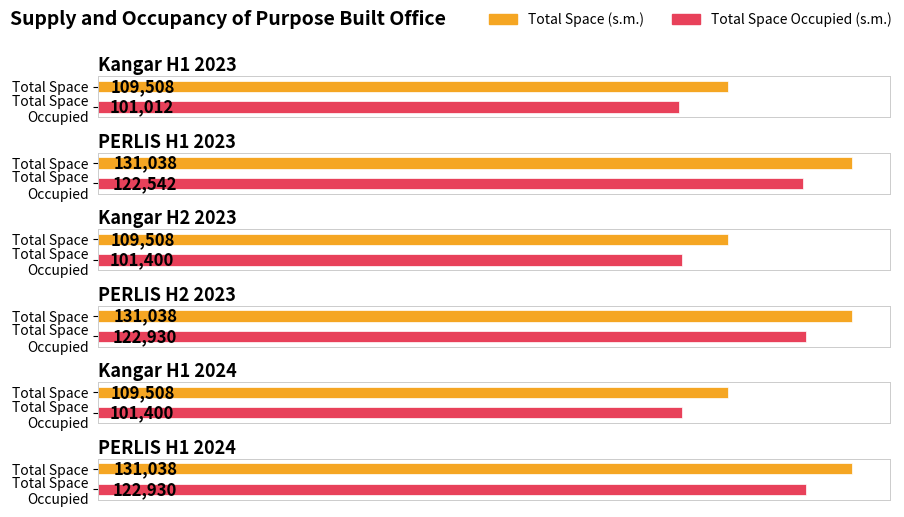

What is the label of the 6th bar from the right?

Kangar H1 2023